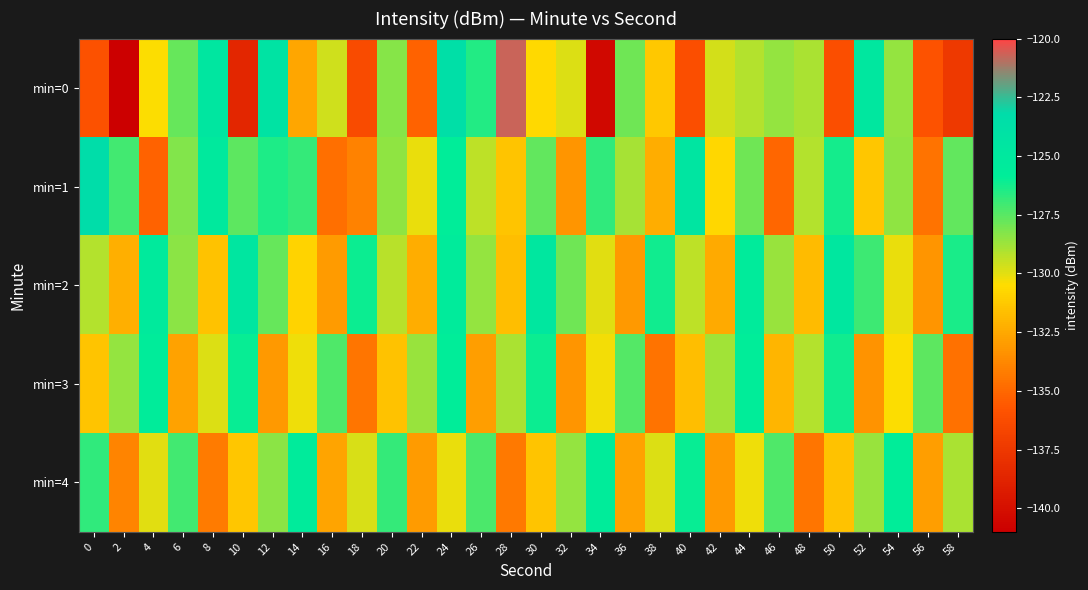

Between 58 and 52, which is larger?

52